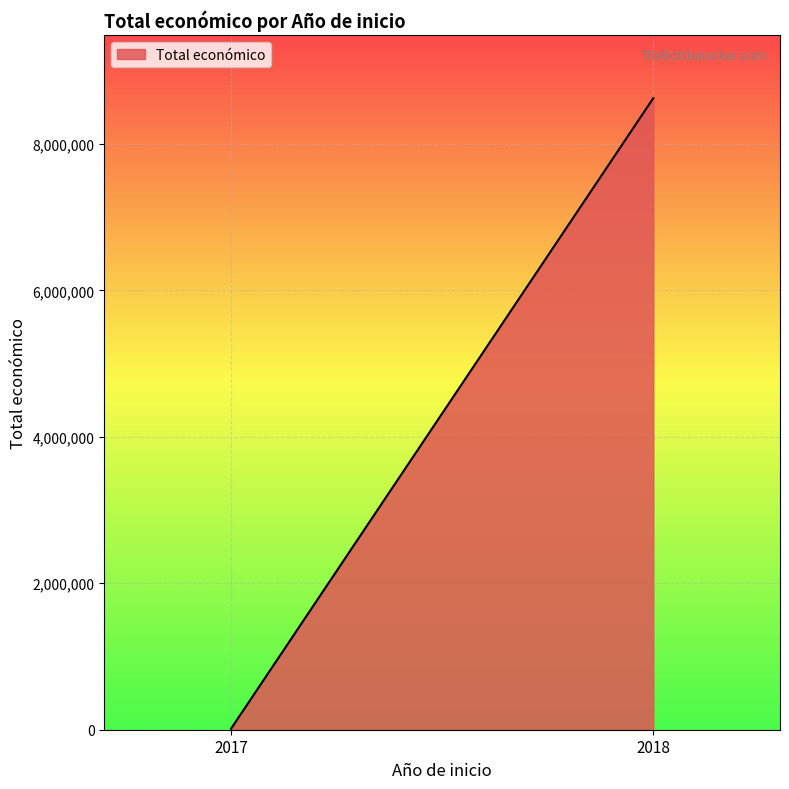

What is the change in value from 2018 to 2017?

-8477124